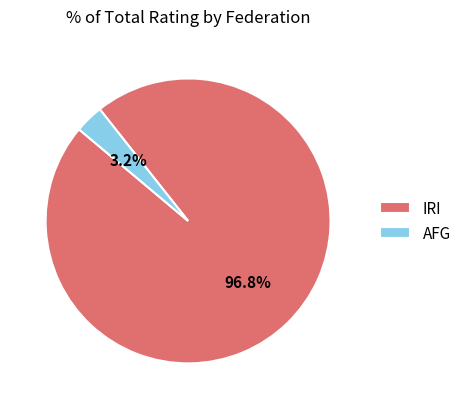

What percentage is NOT represented by AFG?

96.8%